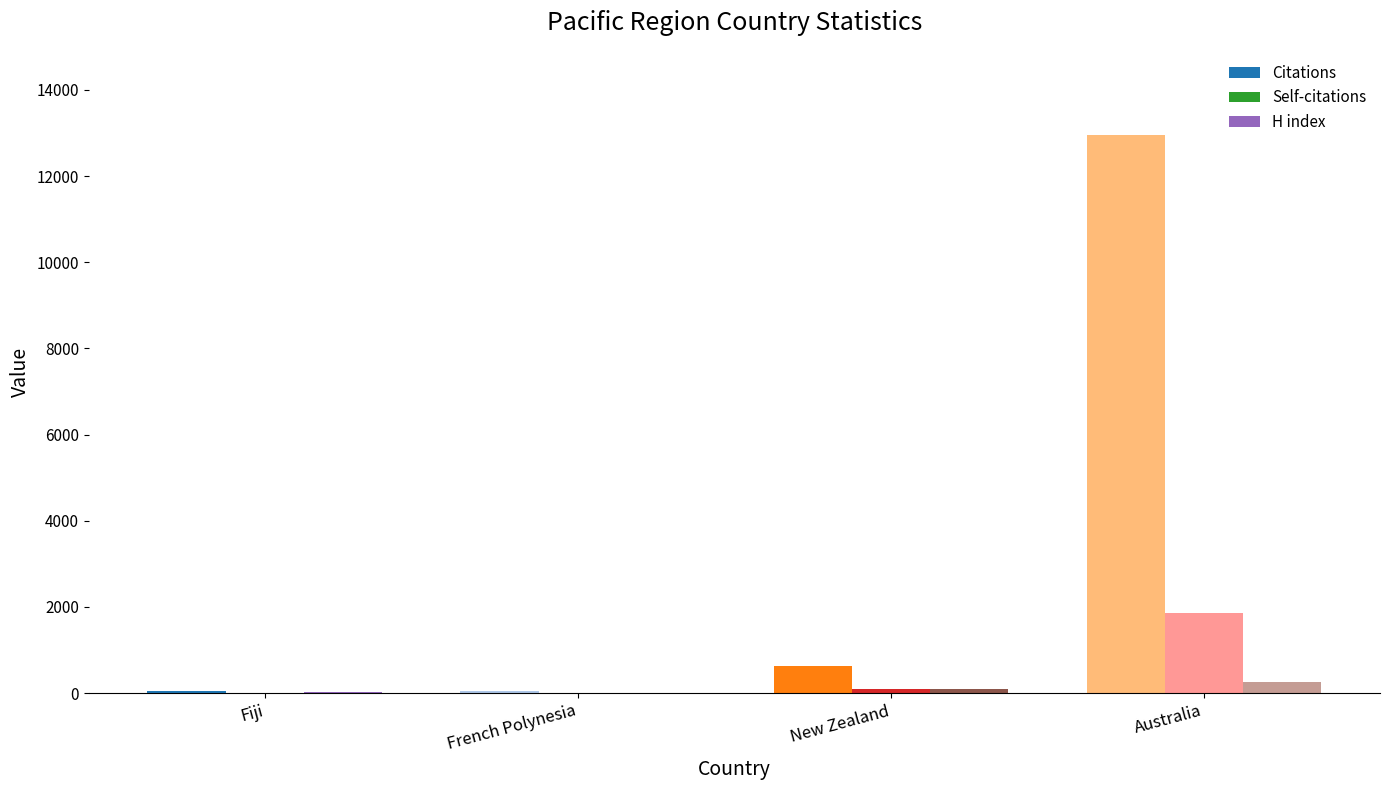

Between New Zealand and Australia, which series saw the biggest shift?

Citations